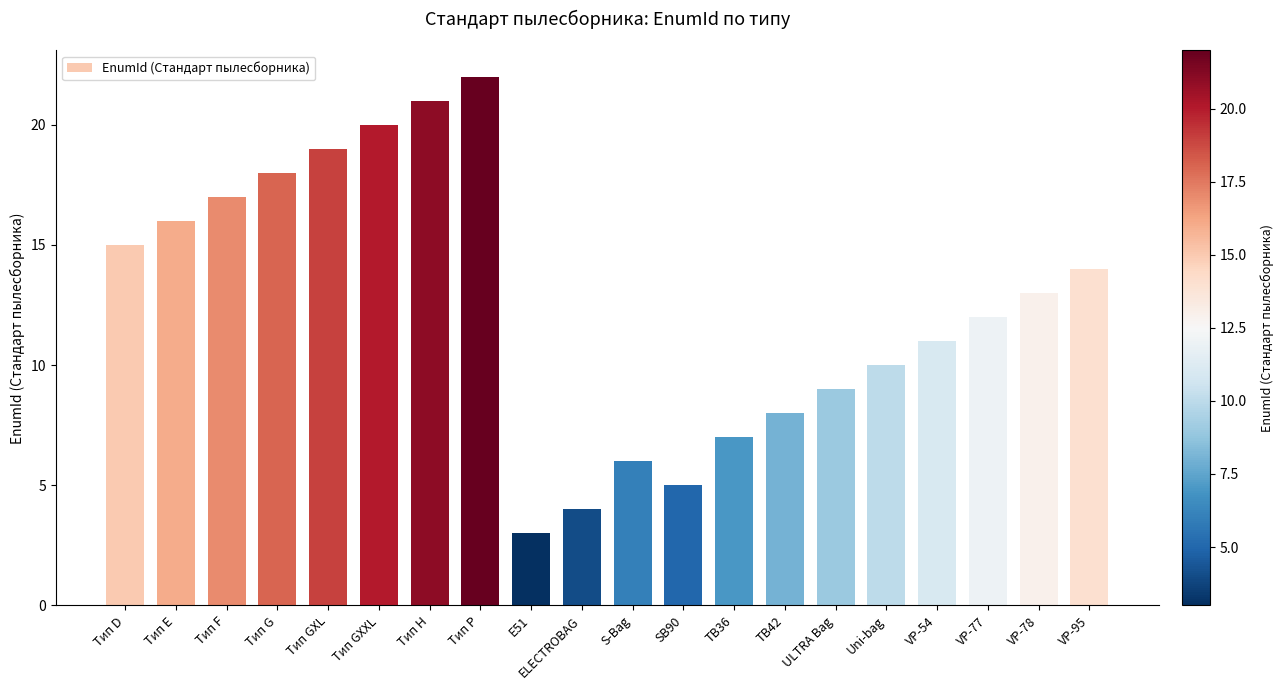

What is the change in value from E51 to VP-54?

+8